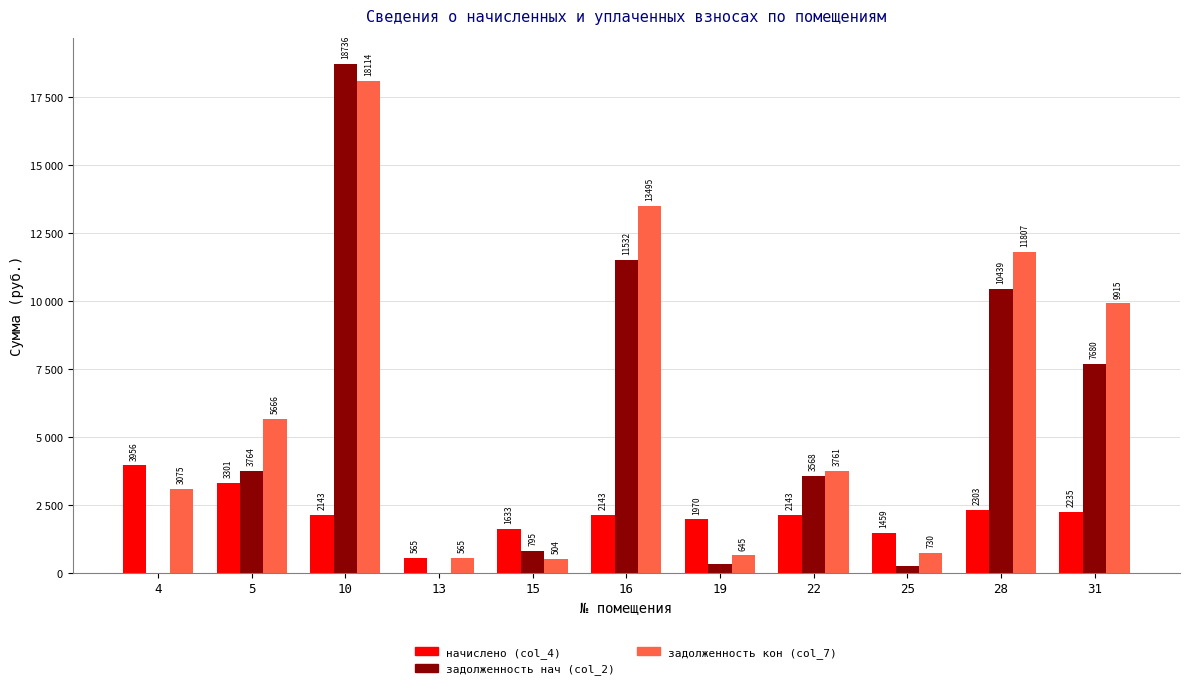

Reading left to right, transcribe all the data shown in this chart.

начислено (col_4): 4=3955.7	5=3301.0	10=2143.3	13=564.7	15=1633.0	16=2143.3	19=1969.7	22=2143.3	25=1459.4	28=2303.2	31=2235.1
задолженность нач (col_2): 4=6.8	5=3763.8	10=18736.5	13=0.8	15=795.3	16=11531.7	19=328.3	22=3567.6	25=243.2	28=10439.3	31=7680.2
задолженность кон (col_7): 4=3075.4	5=5666.3	10=18114.2	13=565.5	15=503.6	16=13495.0	19=645.4	22=3761.2	25=729.6	28=11806.5	31=9915.3